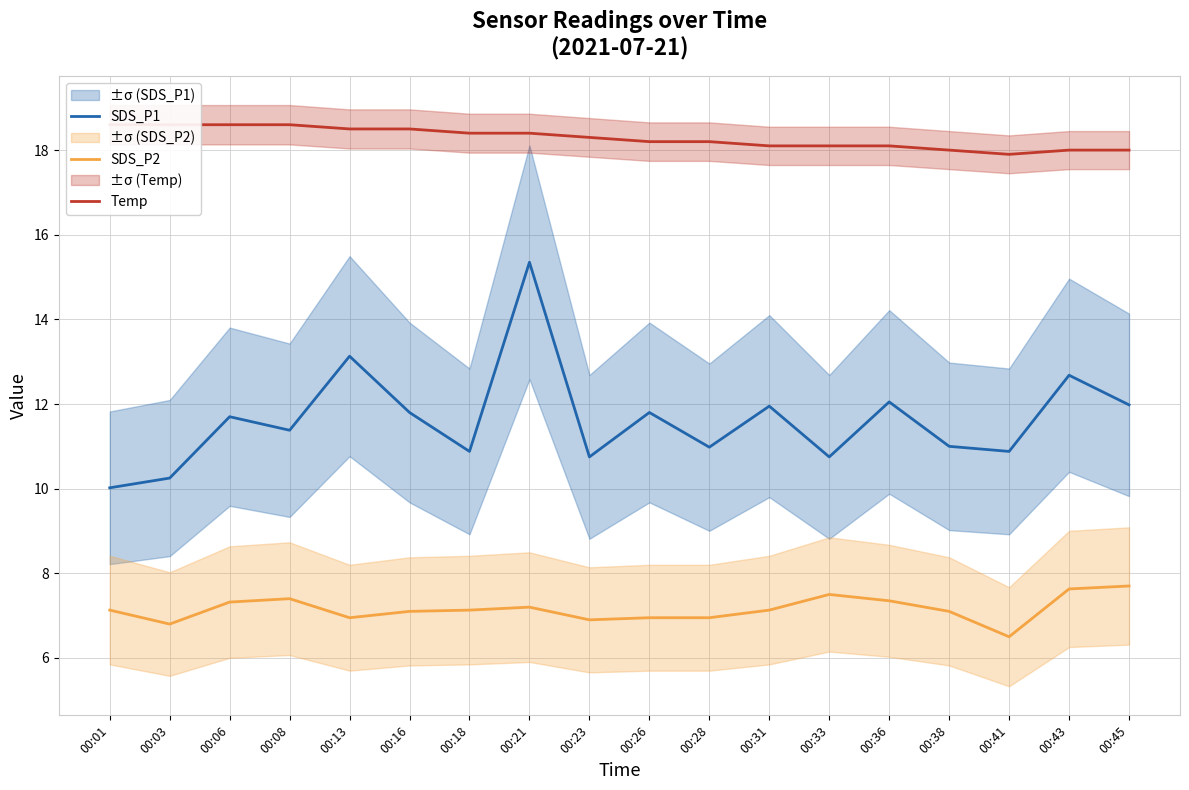

Which series has the largest total across all categories?

Temp